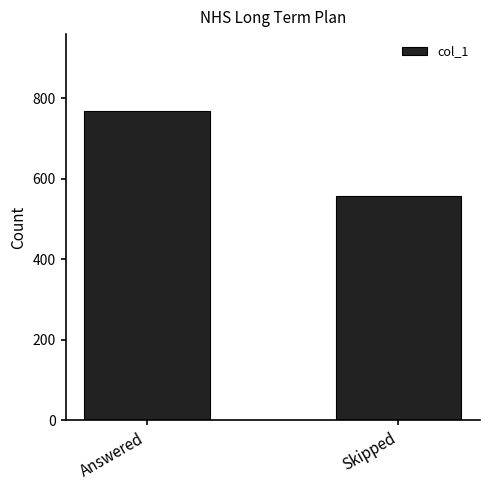

Rank the categories by value from lowest to highest.

Skipped, Answered